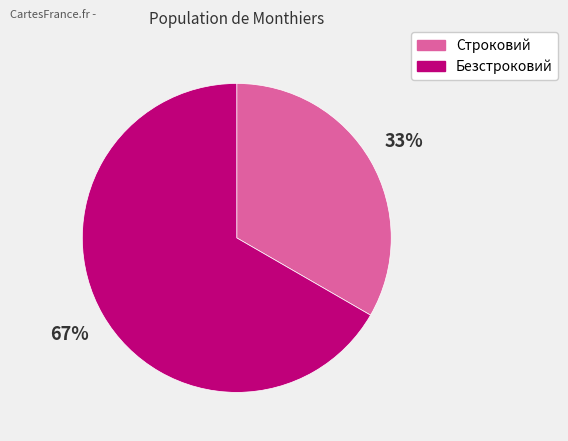

To the nearest percent, what is the average slice percentage?

50%